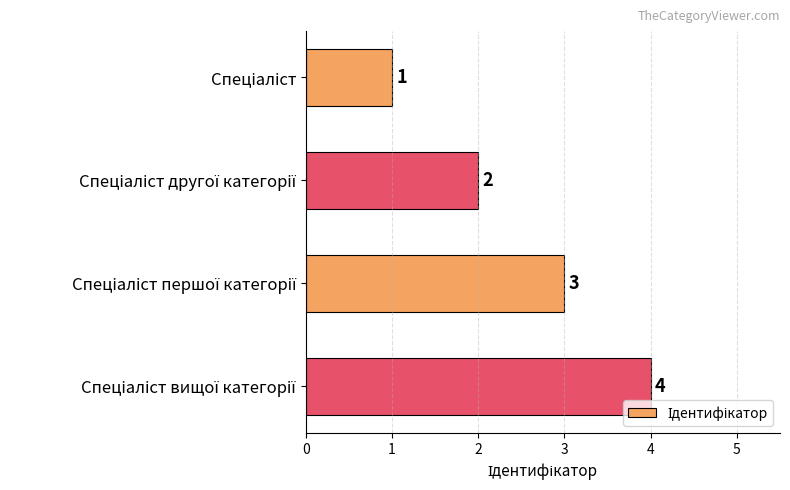

What is the value of the 1st bar from the top?

1